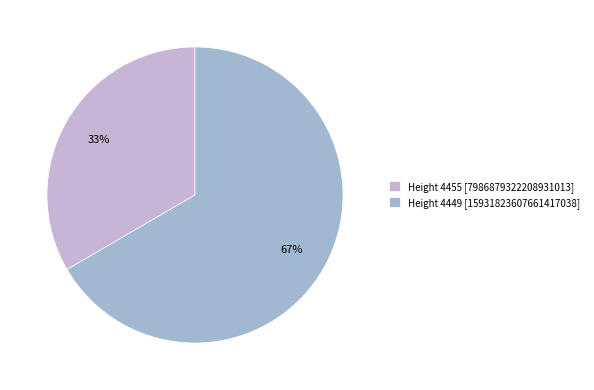

How many slices are in this pie chart?

2